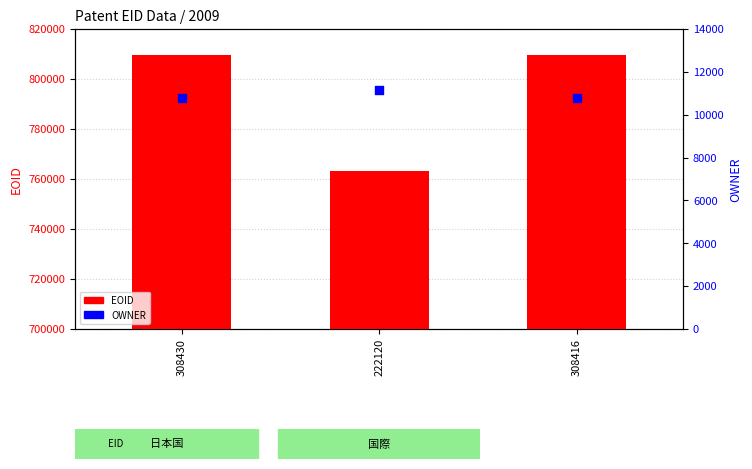

Which series has the largest total across all categories?

EOID